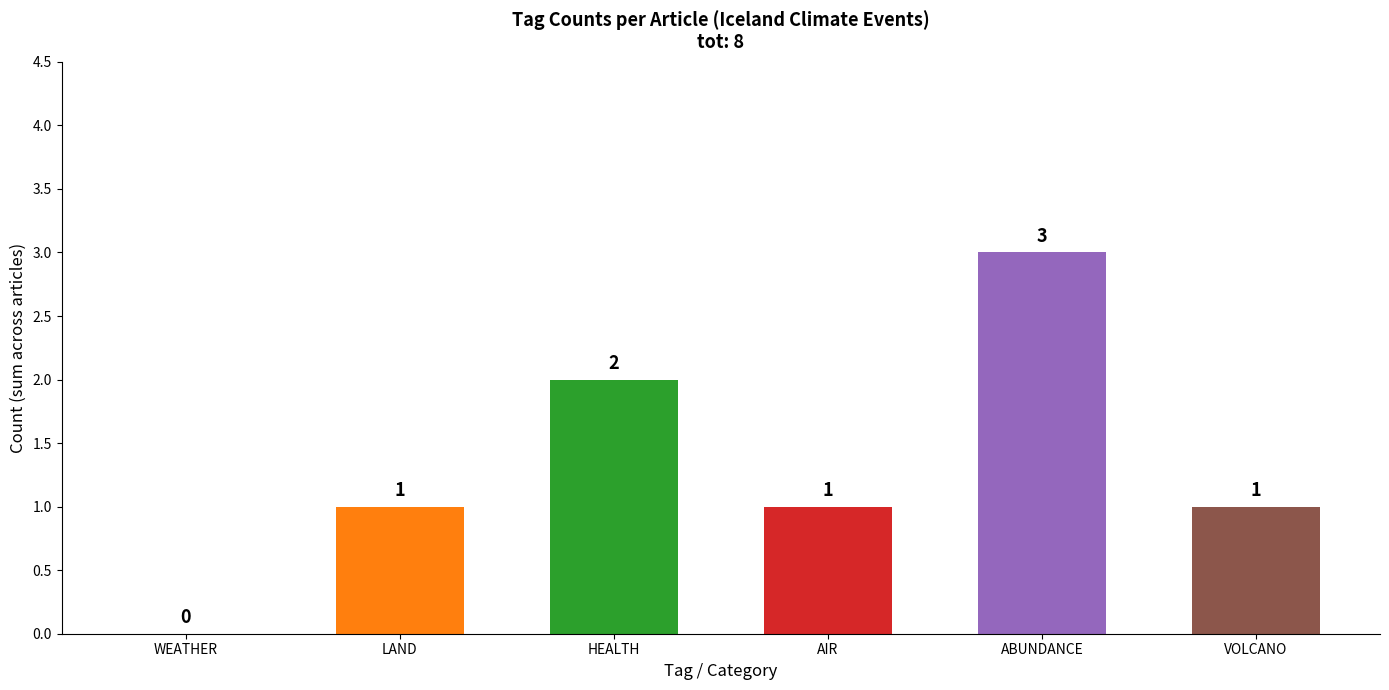

What is the difference between the values at AIR and HEALTH?

1